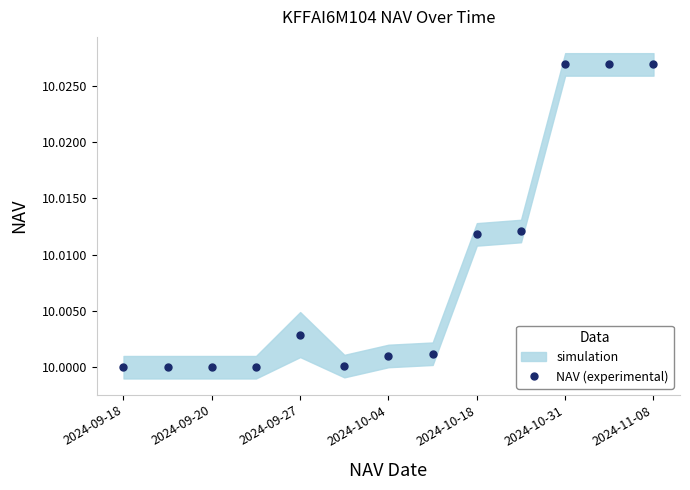

The value of NAV (experimental) at 2024-10-04 is 15.3. True or false?

False